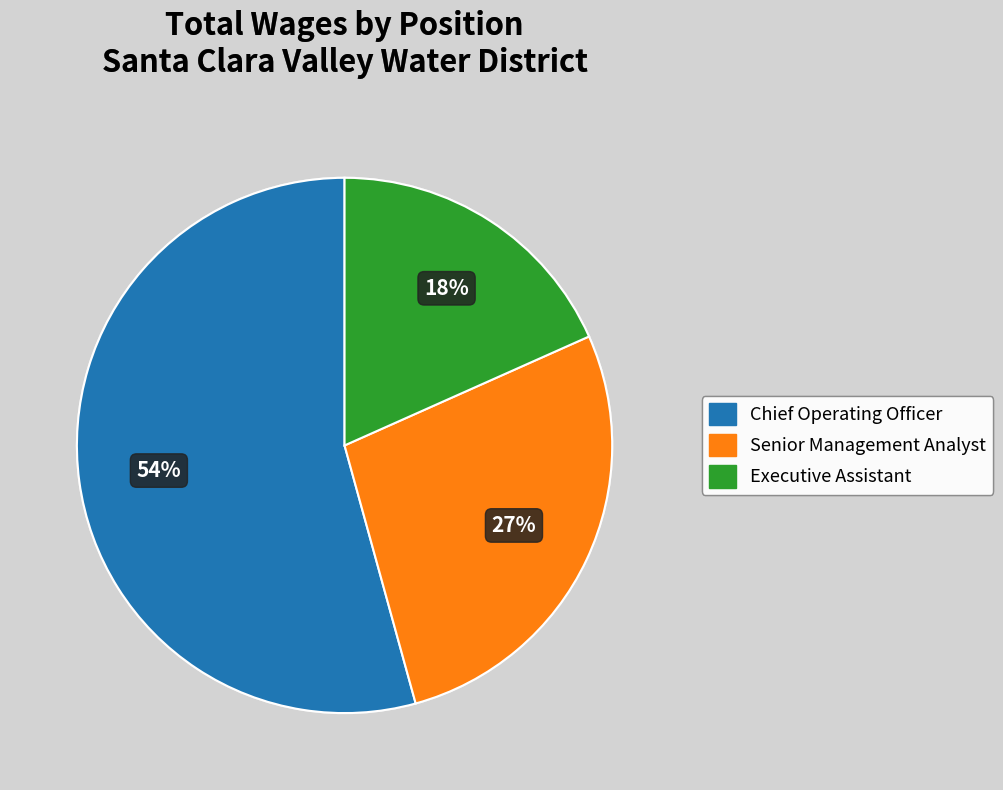

How many slices are in this pie chart?

3